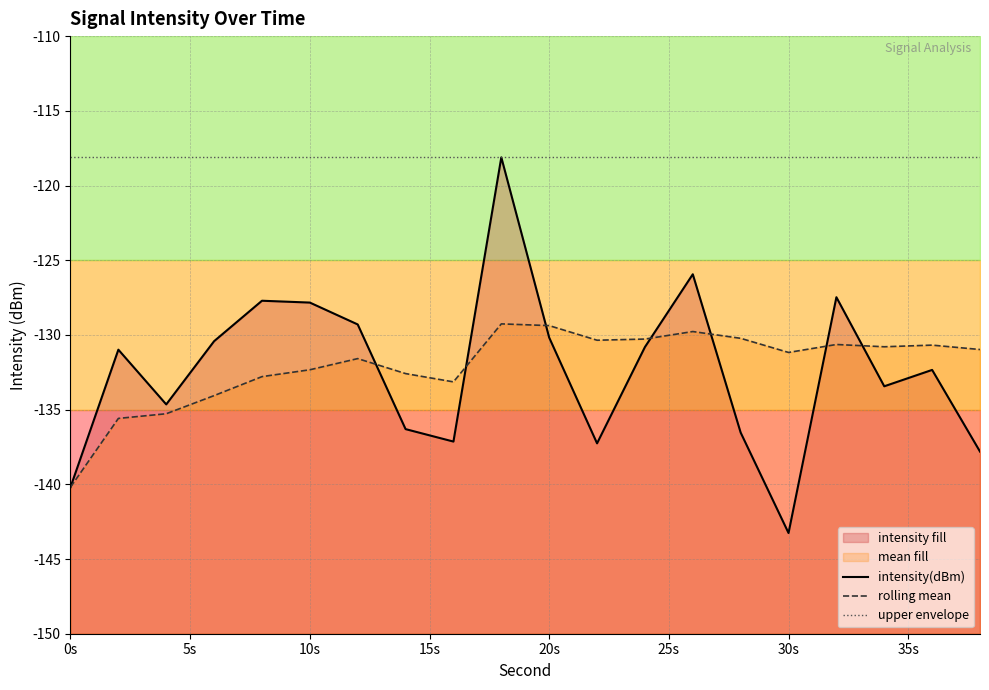

True or false: upper envelope and intensity(dBm) intersect in this chart.

False